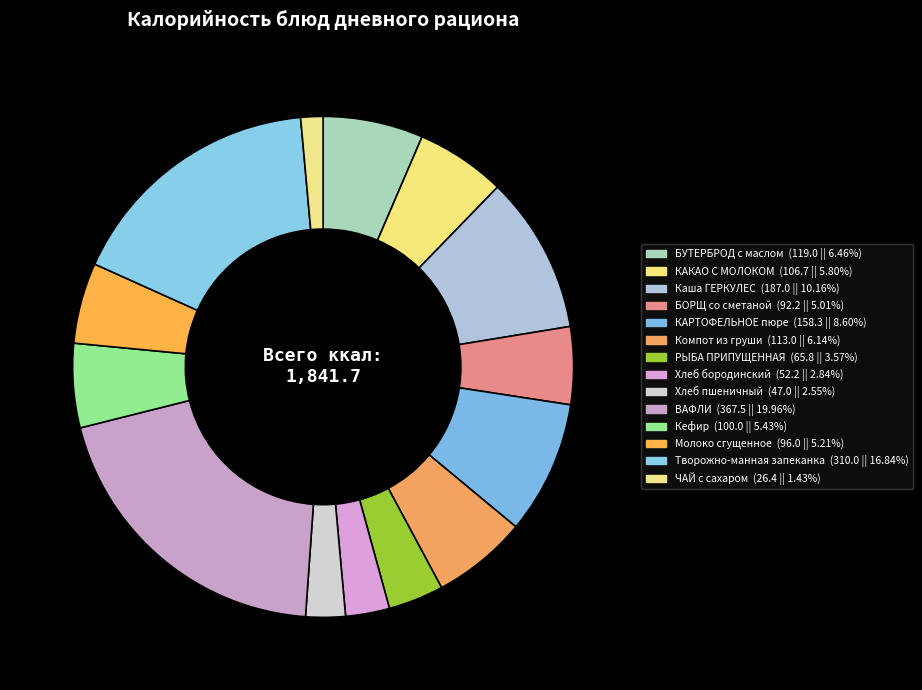

Is there any slice that represents more than half of the pie?

No